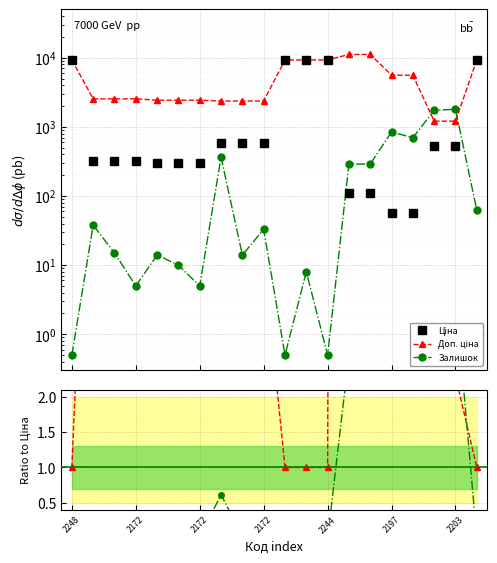

What is the total value across all series at 2172?

2910.8